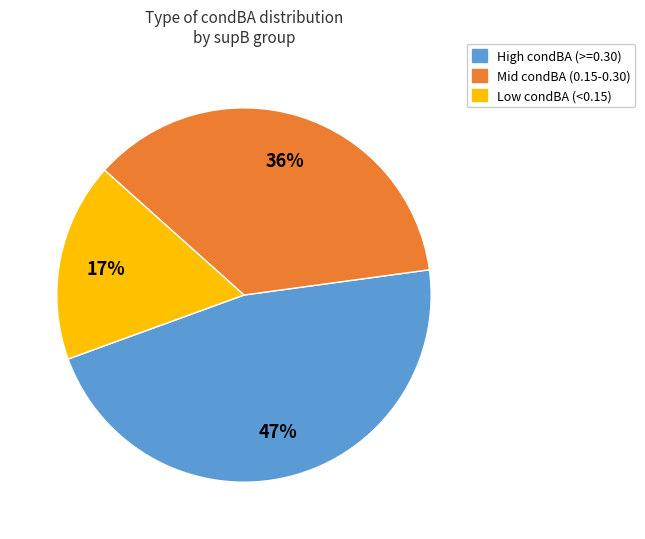

Is there a majority slice in this chart?

No